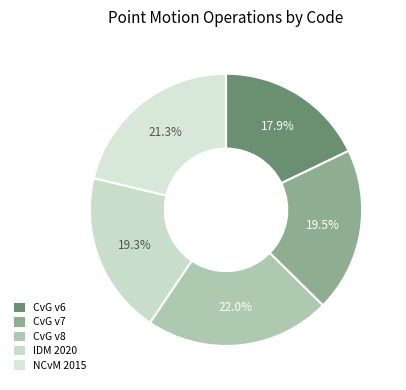

Rank the categories by value from lowest to highest.

Canada velocity grid v6, Indonesian Deformation Model 2020, Canada velocity grid v7, New Caledonia velocity model 2015, Canada velocity grid v8